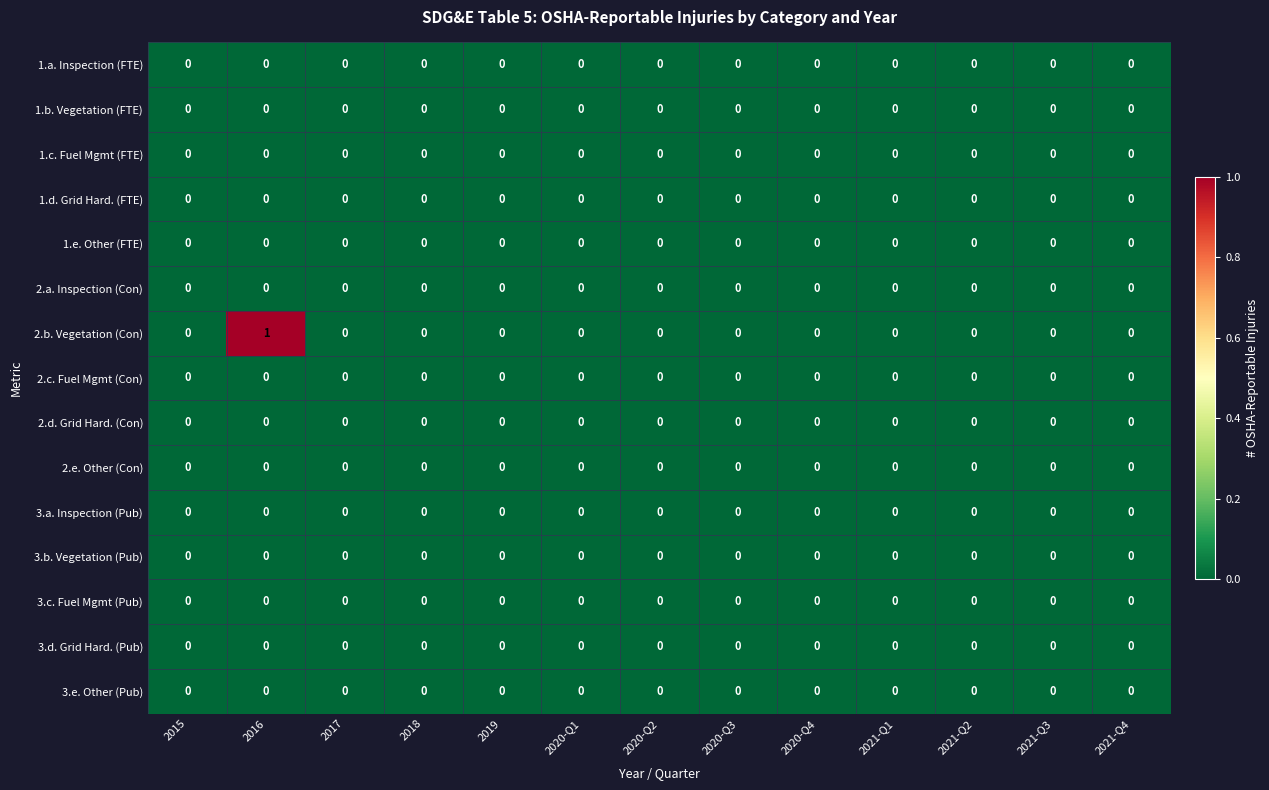

Which series has the widest spread of values?

2.b. Vegetation (Con)